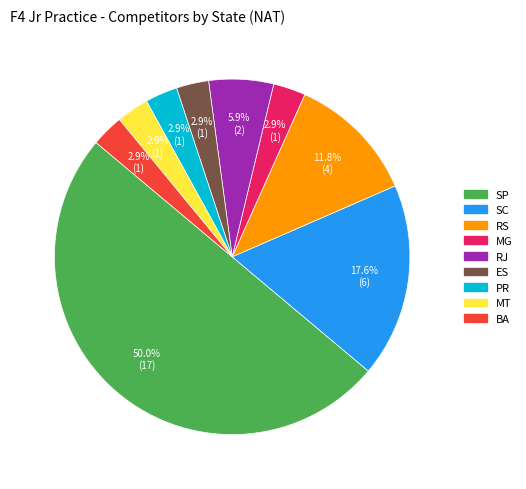

What is the largest slice in the pie chart?

SP